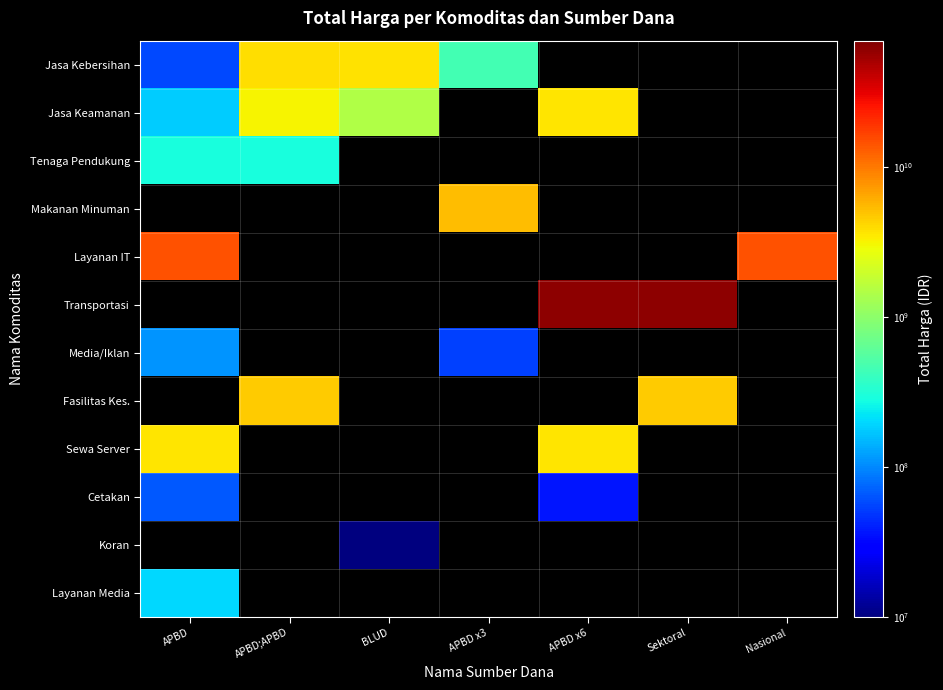

How many distinct data groups are displayed?

12